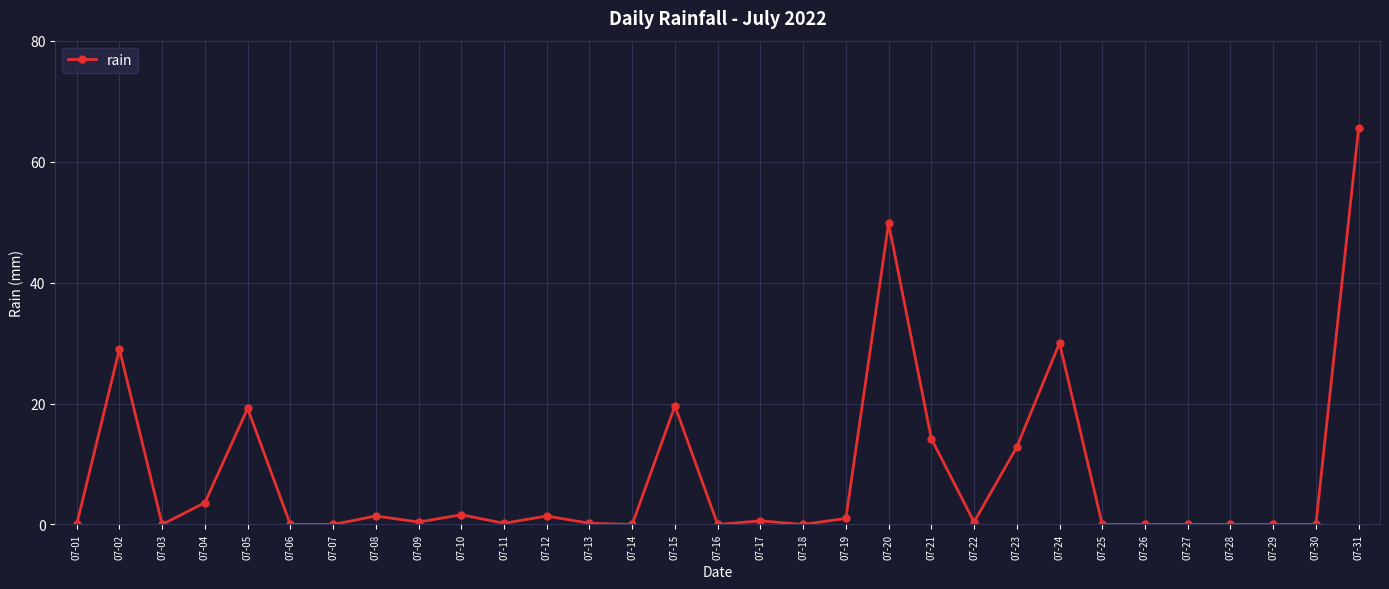

What is the value of the 2nd point from the left?

29.0